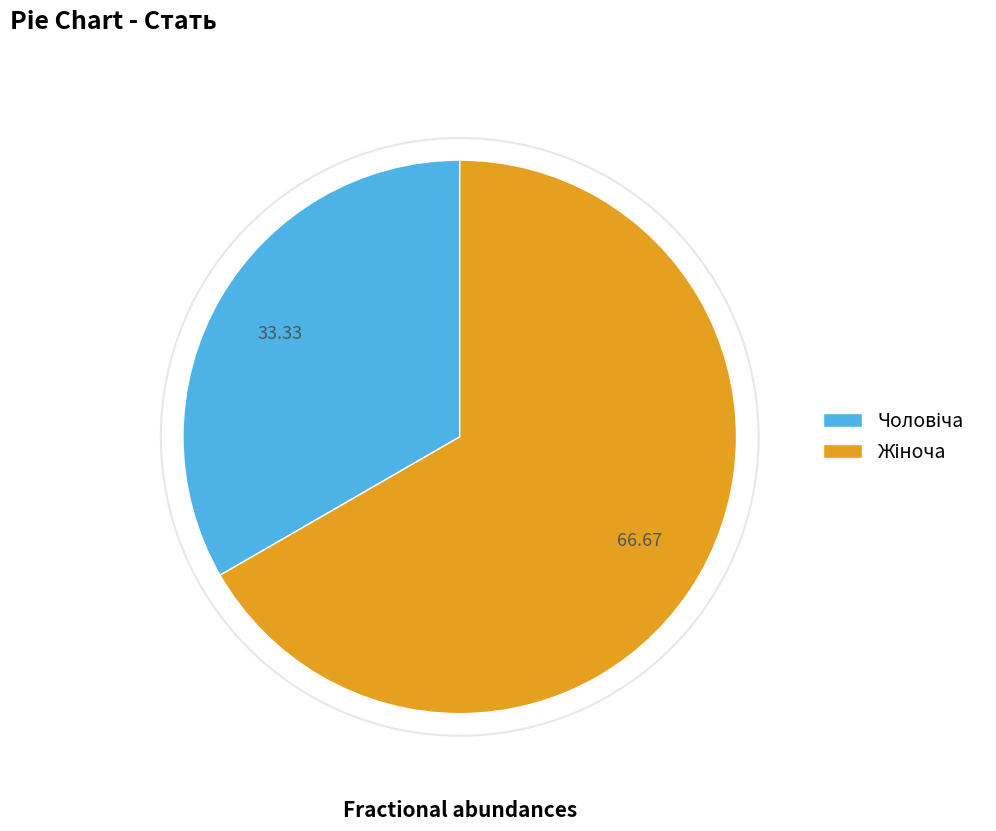

Is there a majority slice in this chart?

Yes